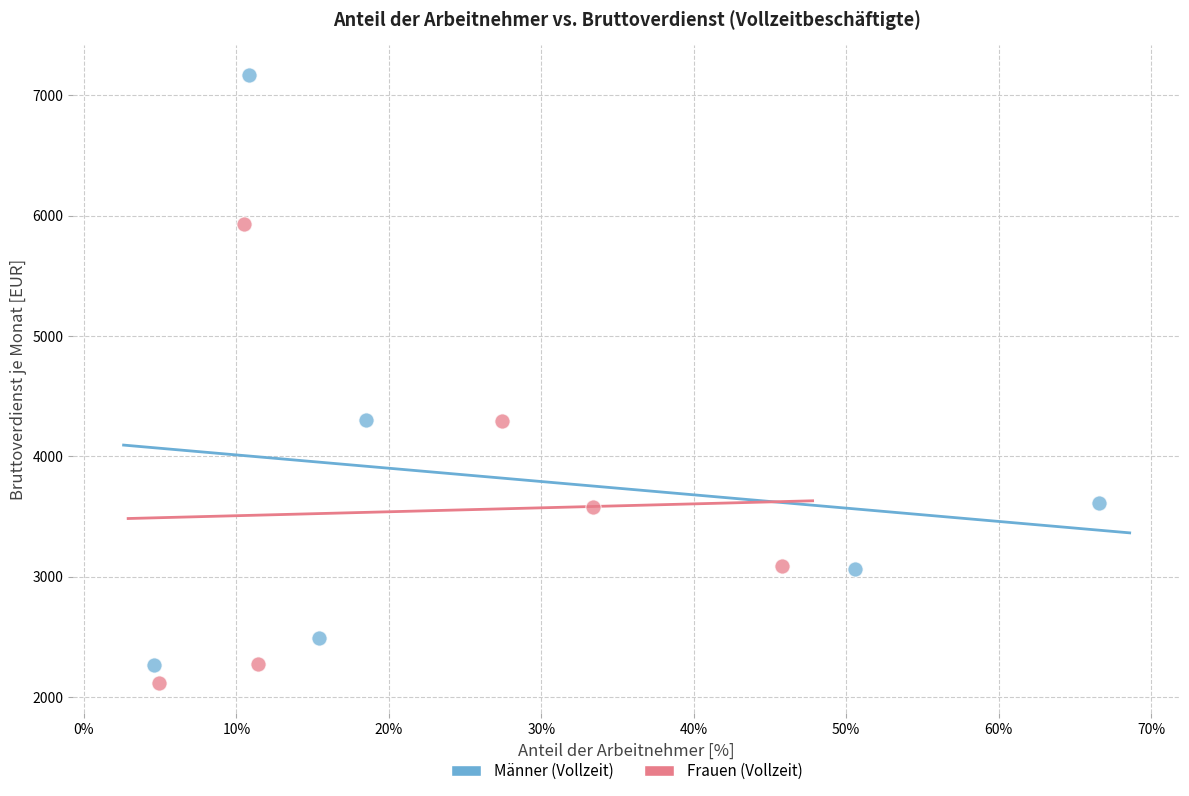

Which series has the widest spread of Y values?

Männer (Vollzeit)